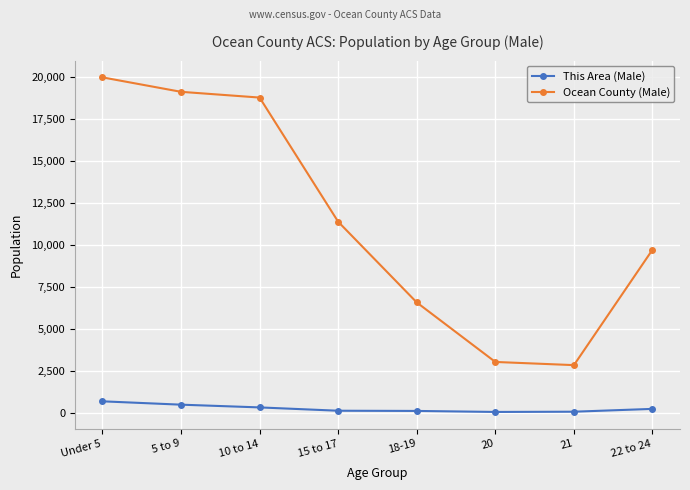

Where is the first local minimum for Ocean County (Male)?

21